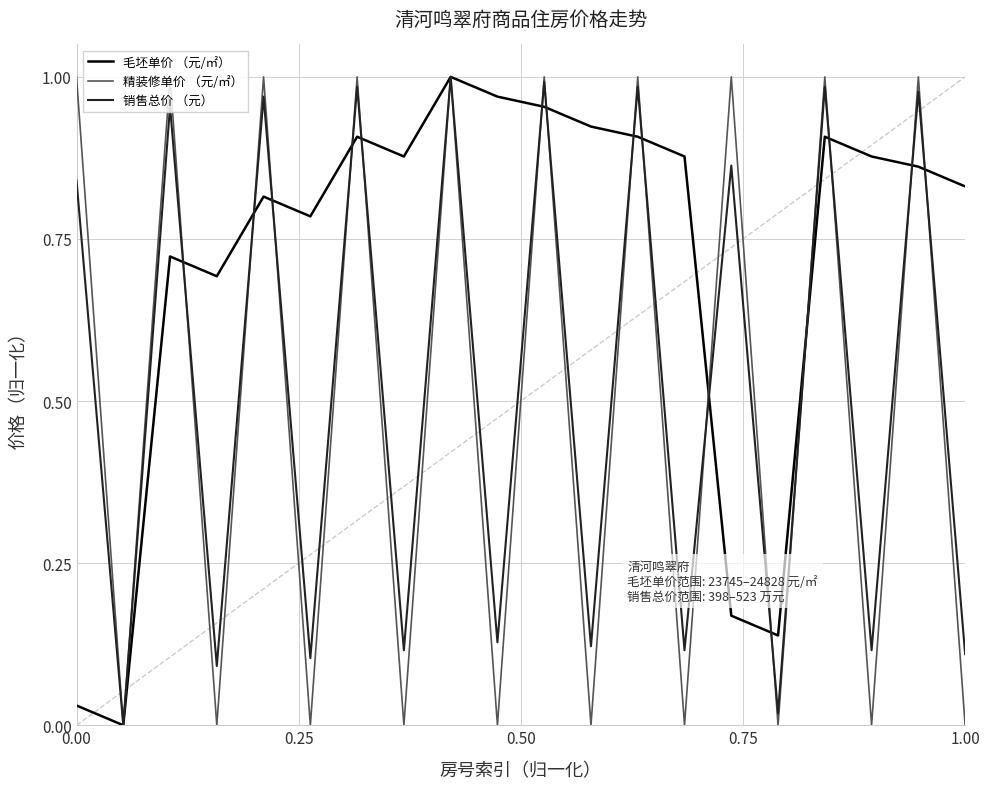

What is the sum of all 毛坯单价 （元/㎡） values?

14.2